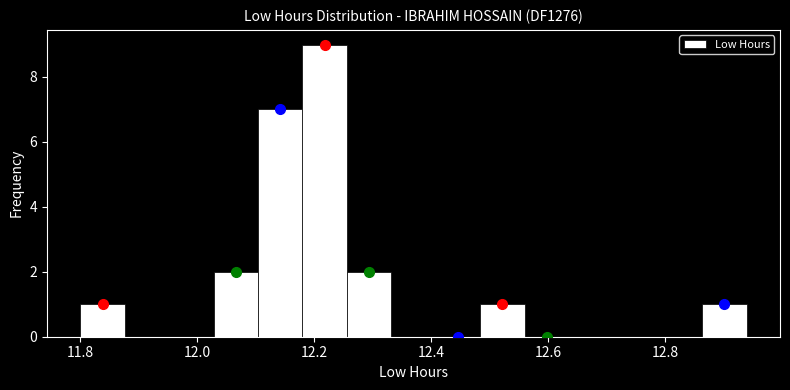

Around what value on the x-axis is the tallest bar? Give the approximate position of its centre, as read against the axis.

12.22